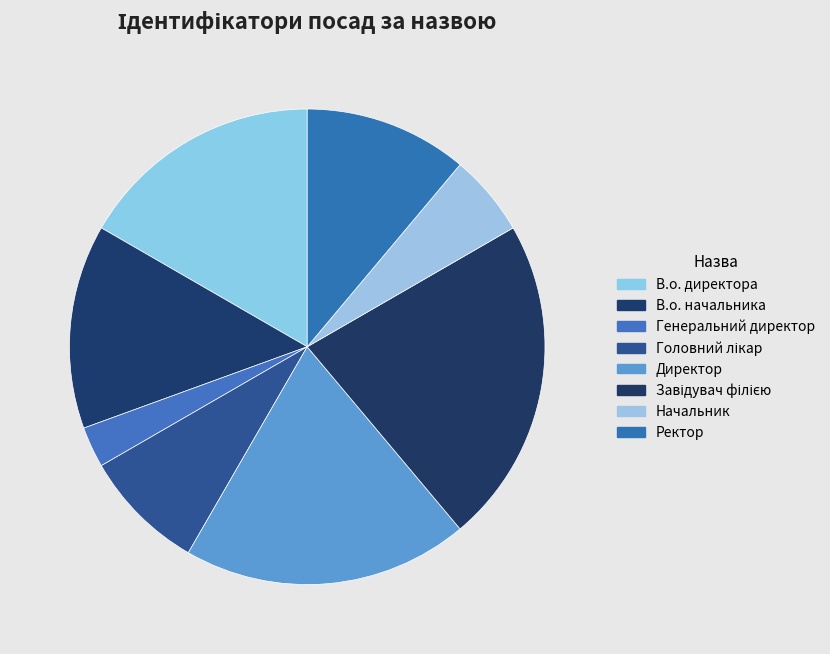

What is the total percentage of Головний лікар and Начальник?

13.9%